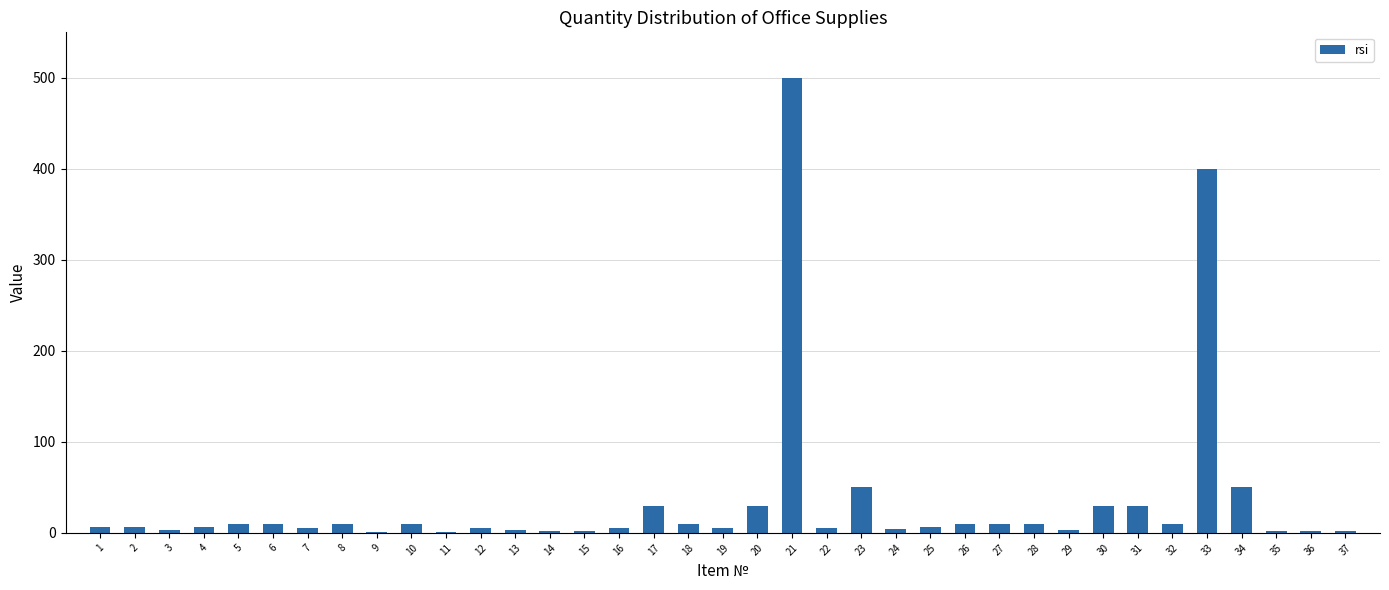

Is it true that the value at 30 is 30?

True